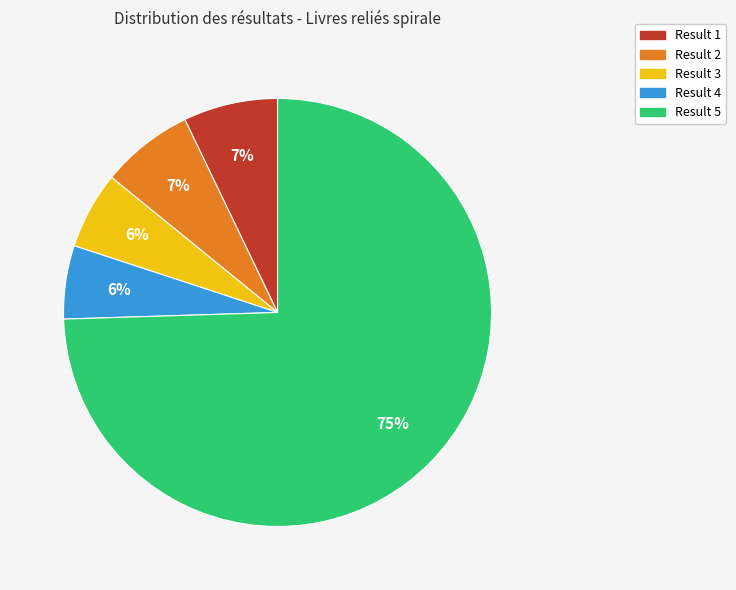

To the nearest percent, what is the average slice percentage?

20%